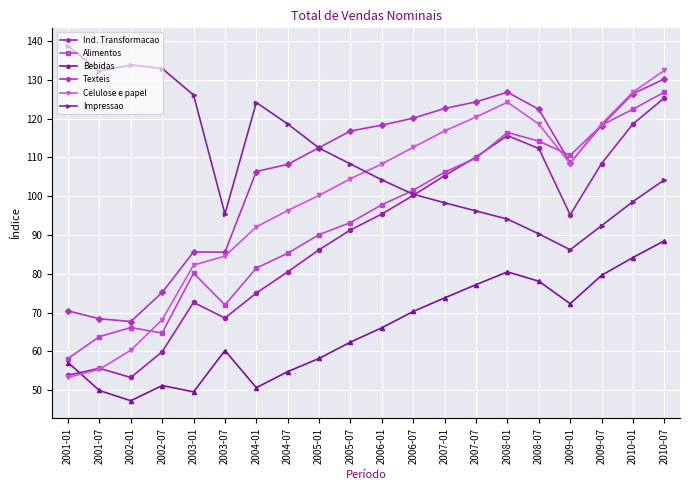

True or false: Bebidas has a value of 74.6 at 2004-01.

False